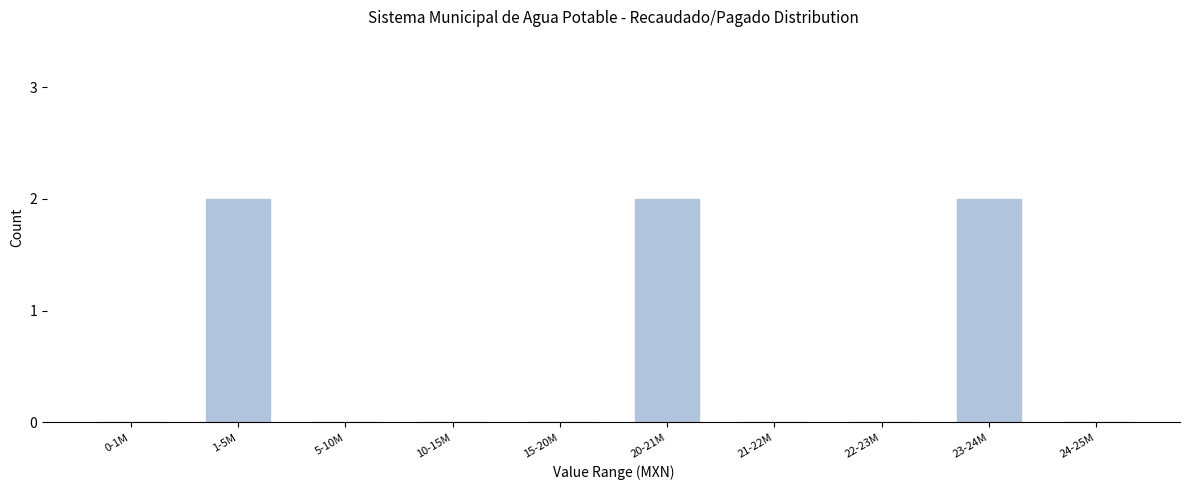

Reading right to left, what are all the values shown in this chart?

24-25M=0	23-24M=2	22-23M=0	21-22M=0	20-21M=2	15-20M=0	10-15M=0	5-10M=0	1-5M=2	0-1M=0